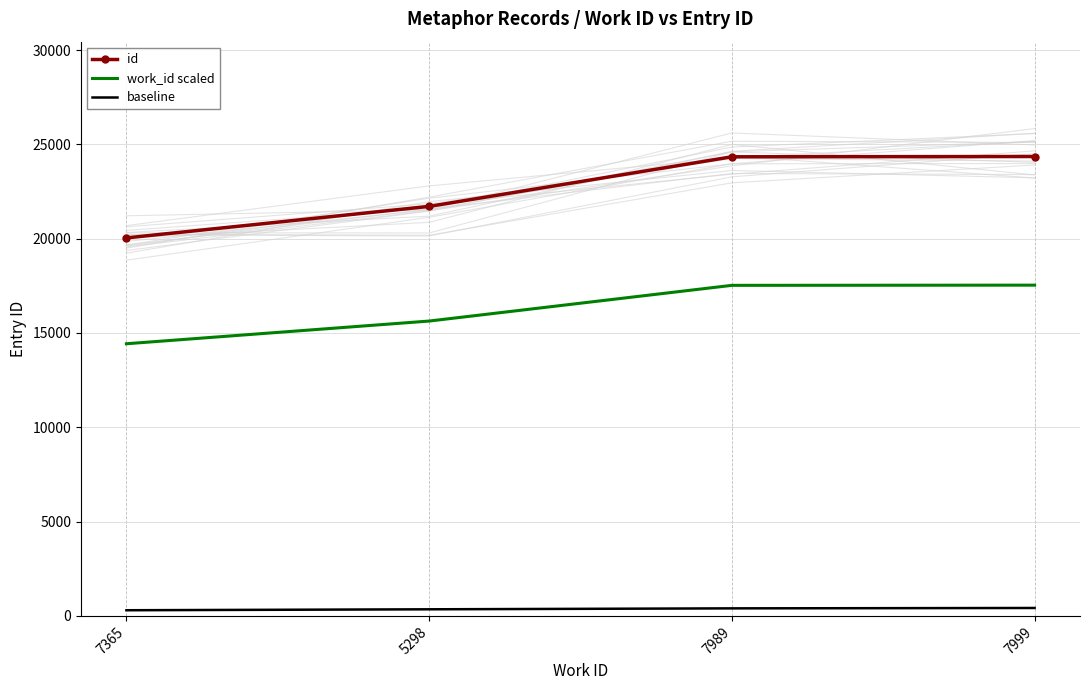

True or false: work_id scaled and baseline cross at least once.

False